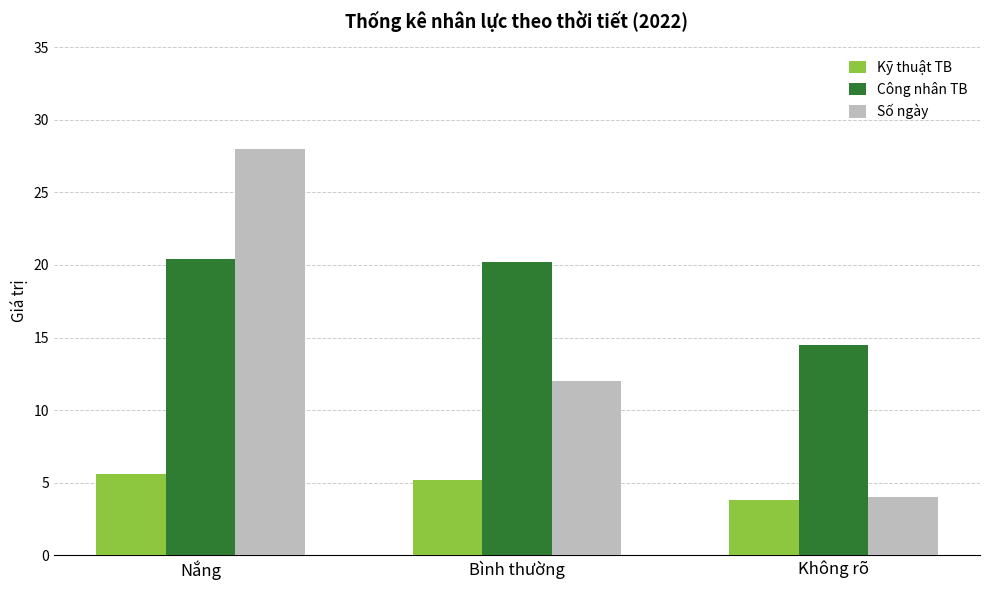

Is it true that Số ngày equals 12.0 at Bình thường?

True